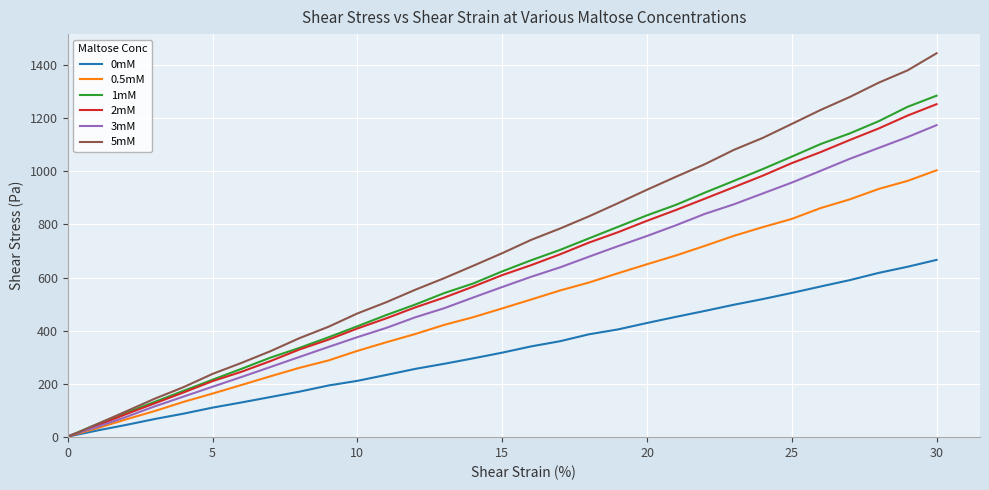

Which series has the largest total across all categories?

5mM